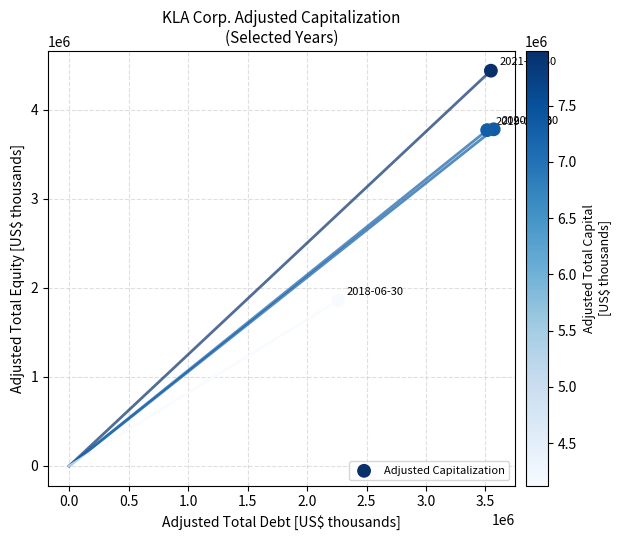

What is the range of X values (max minus min)?

1308685